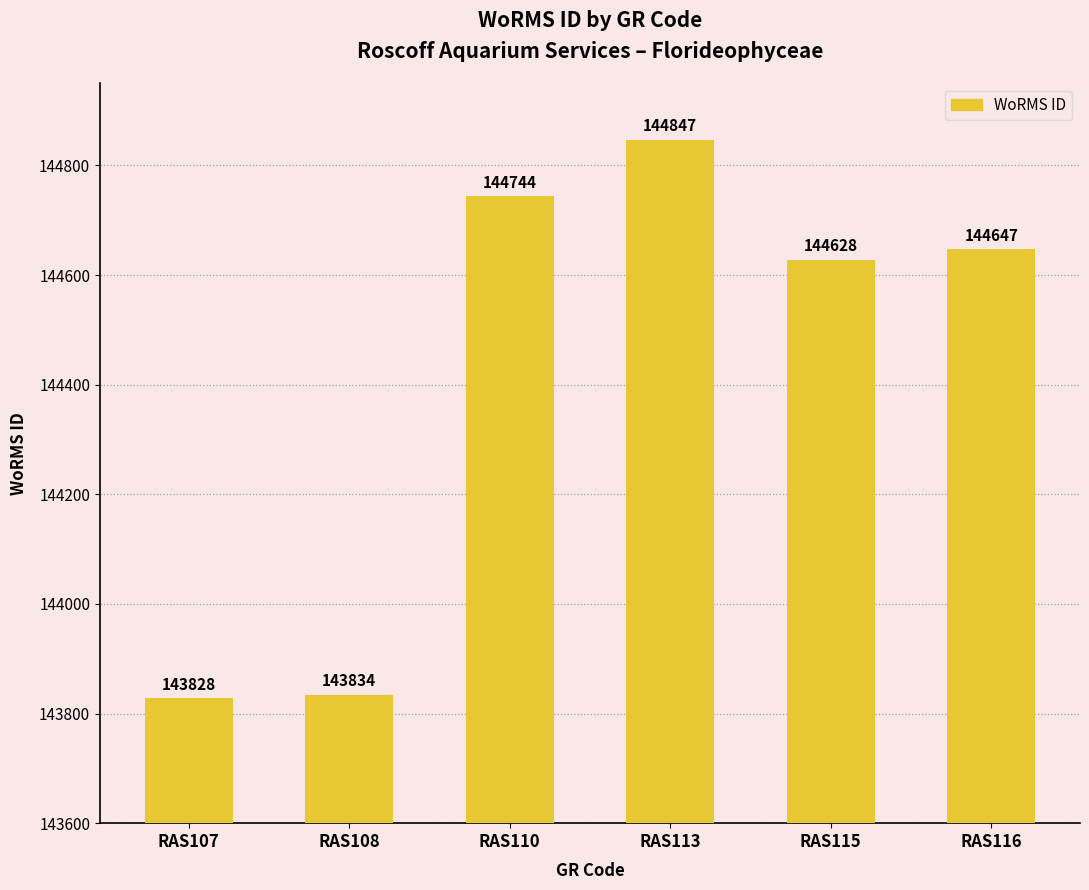

What is the change in value from RAS107 to RAS115?

+800